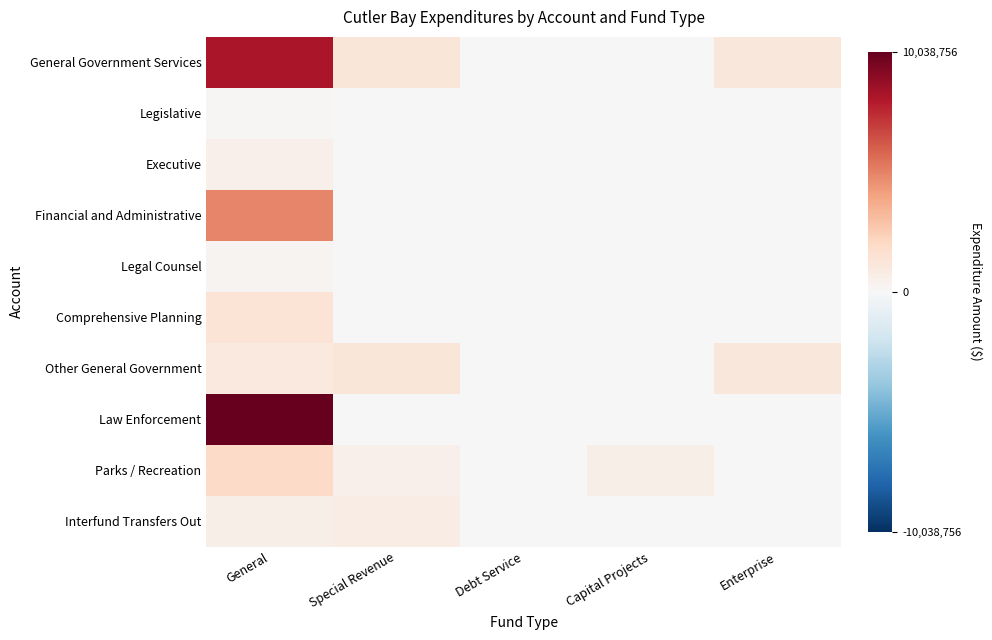

What is the total value across all series at Enterprise?

2210292